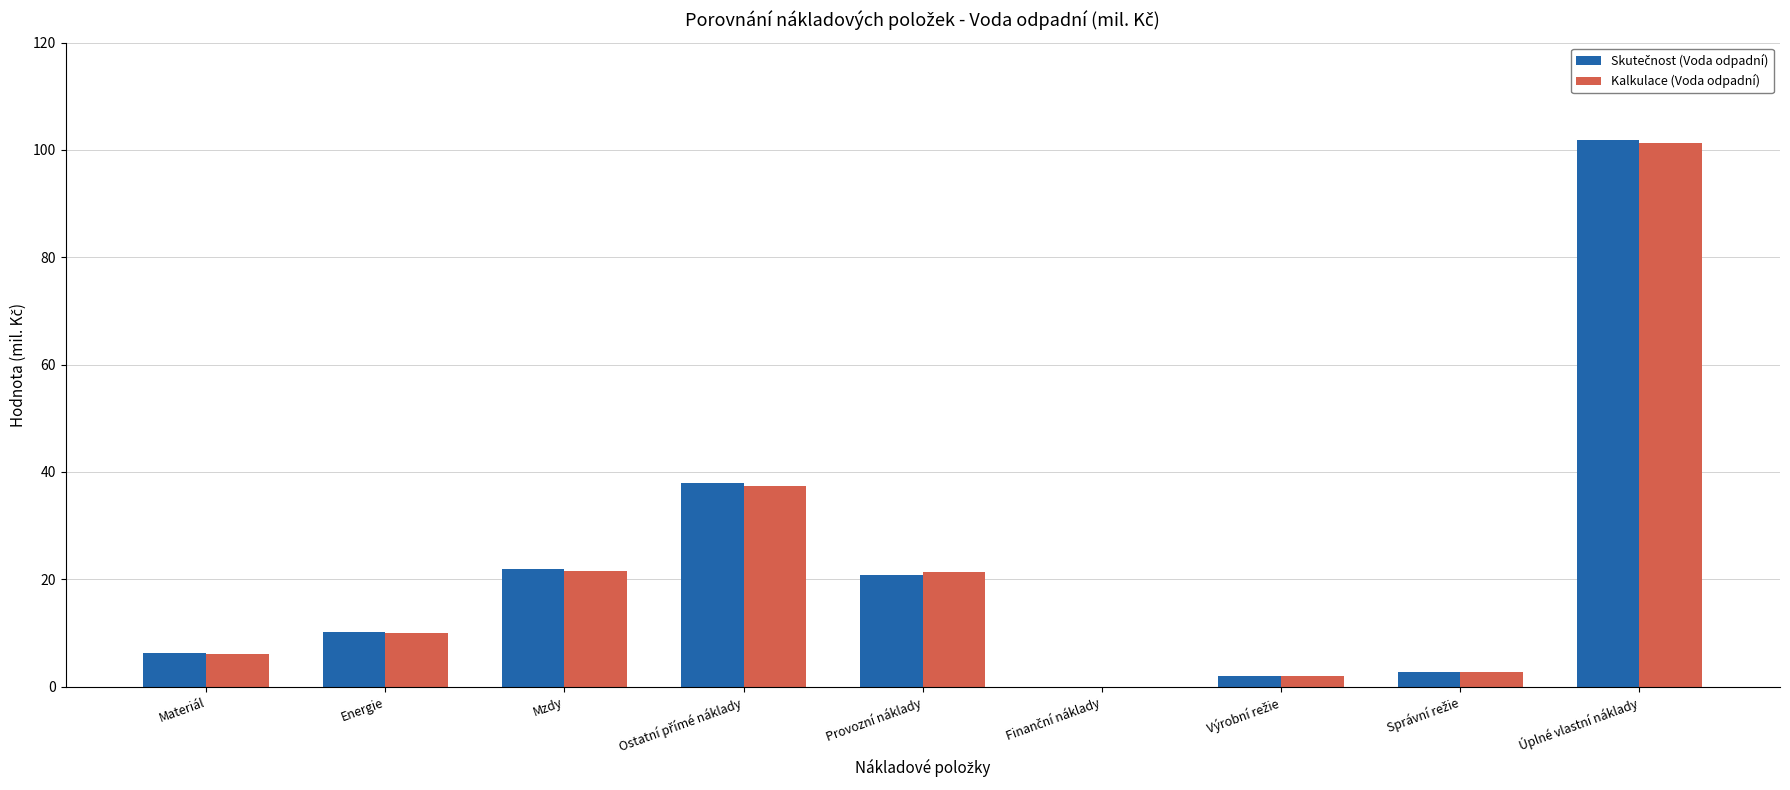

How many categories are shown in the chart?

9